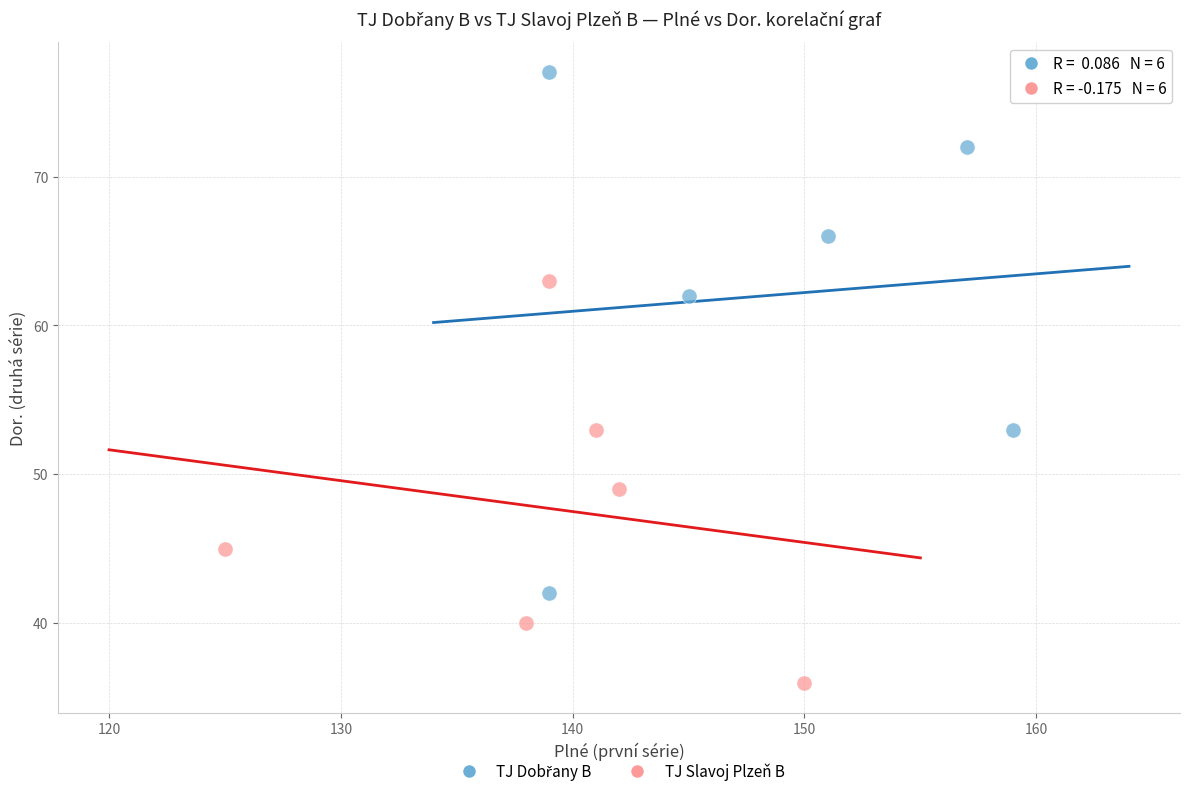

Which series reaches the minimum Y coordinate?

TJ Slavoj Plzeň B